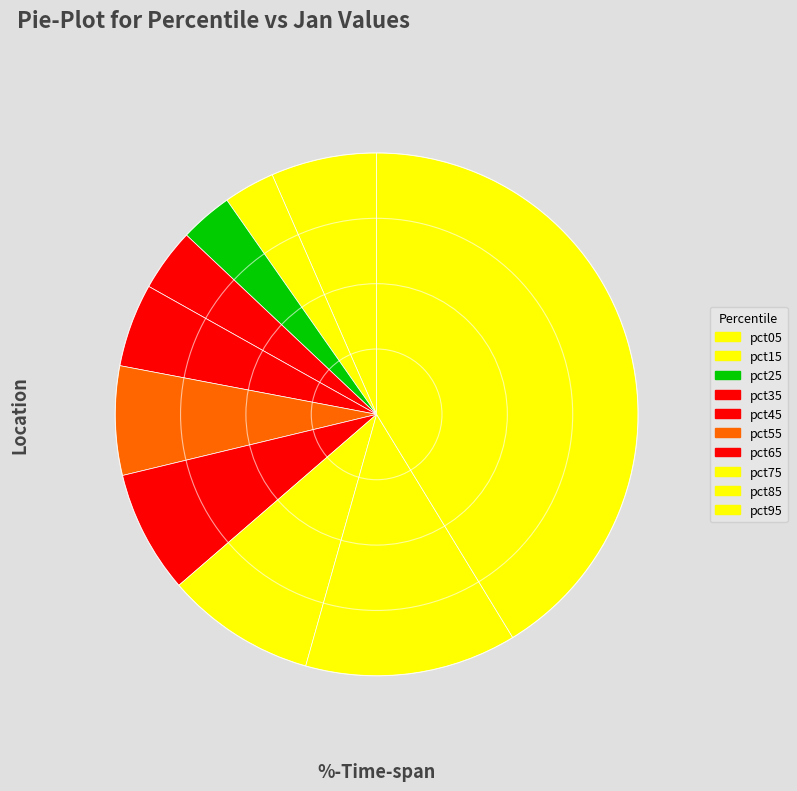

Which has a higher value, pct65 or pct15?

pct65